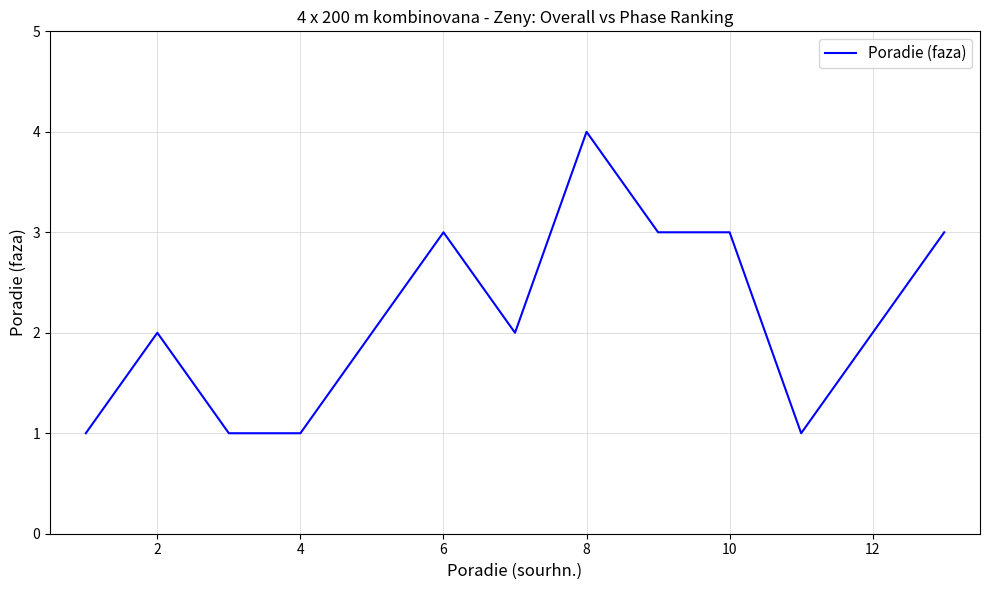

Count the number of data series in this chart.

1